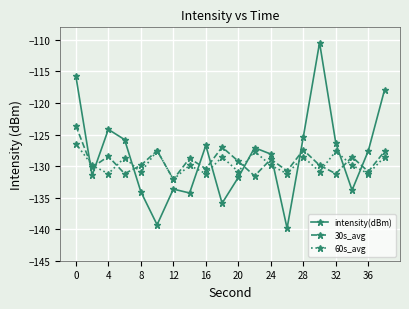

Which series has the widest spread of values?

intensity(dBm)